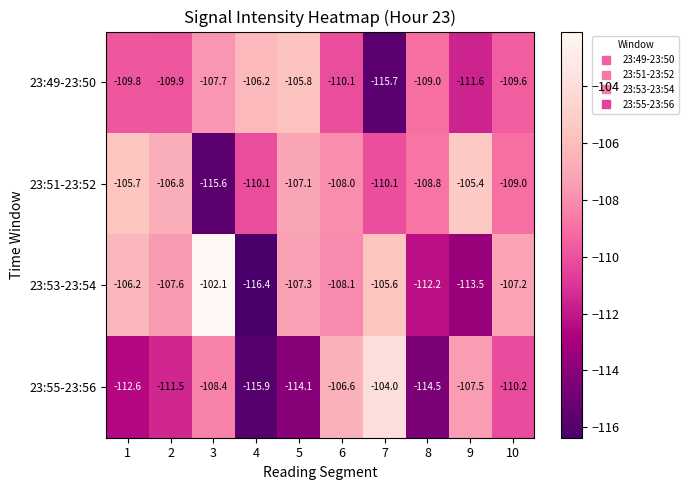

Rank the series by their maximum value, from lowest to highest.

23:49-23:50, 23:51-23:52, 23:55-23:56, 23:53-23:54